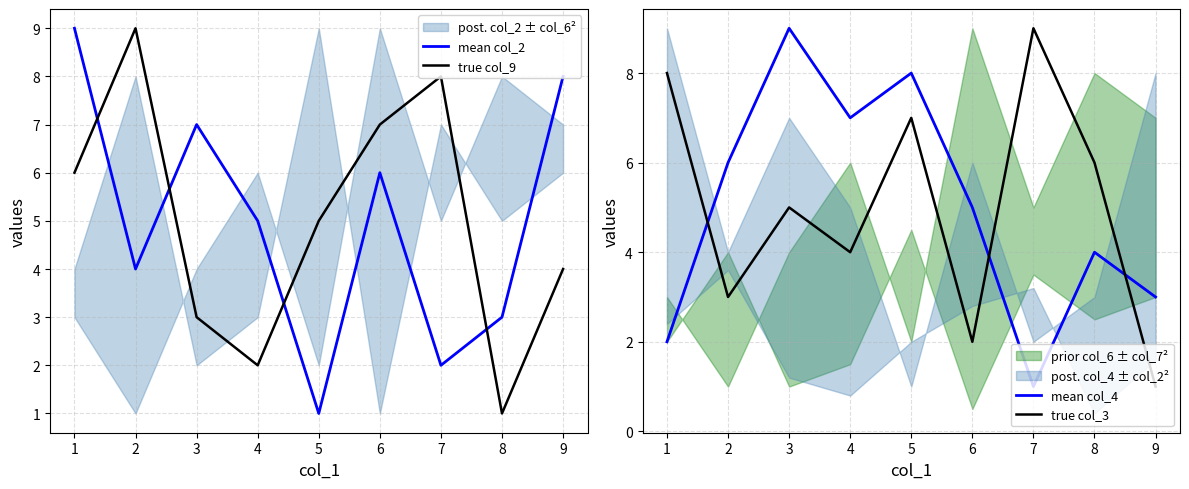

What is the value of the mean col_4 point at the 8th from the left?

4